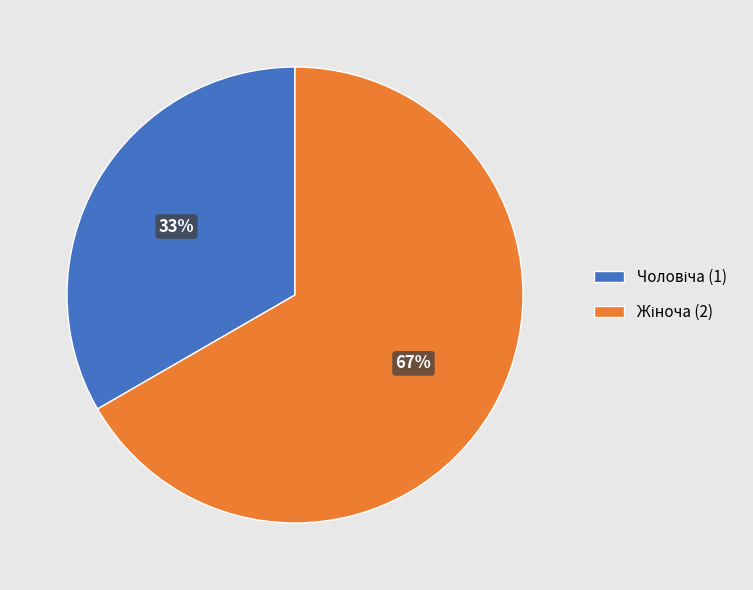

Is there any slice that represents more than half of the pie?

Yes